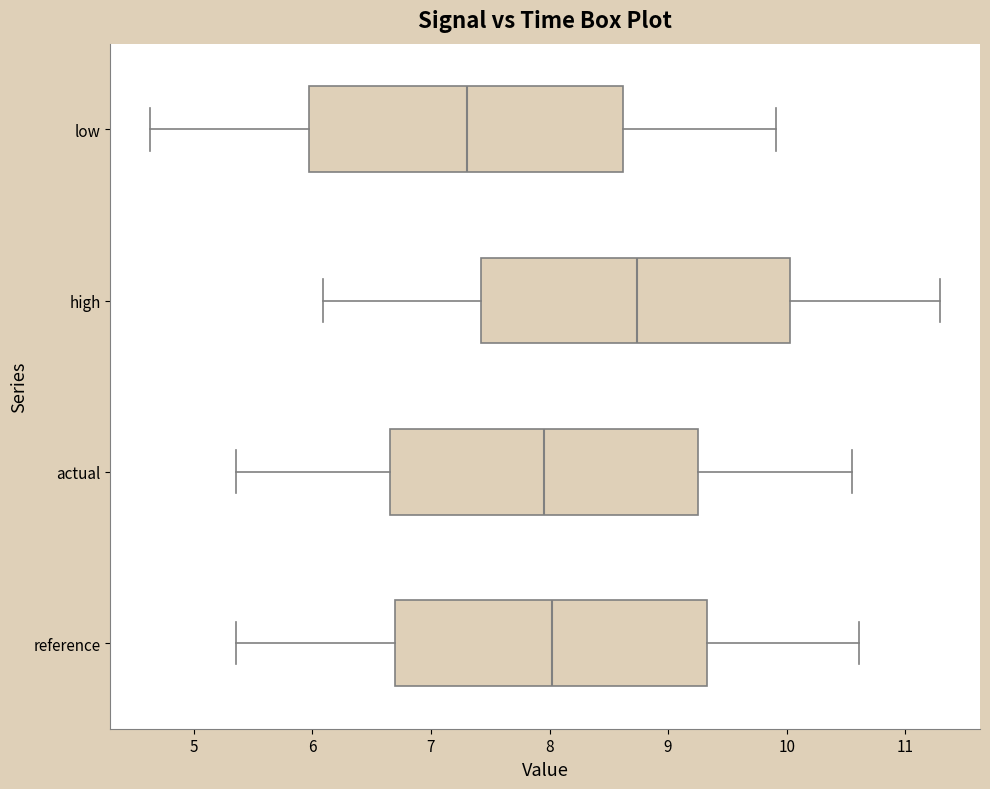

Which box has the furthest to the right median line?

high